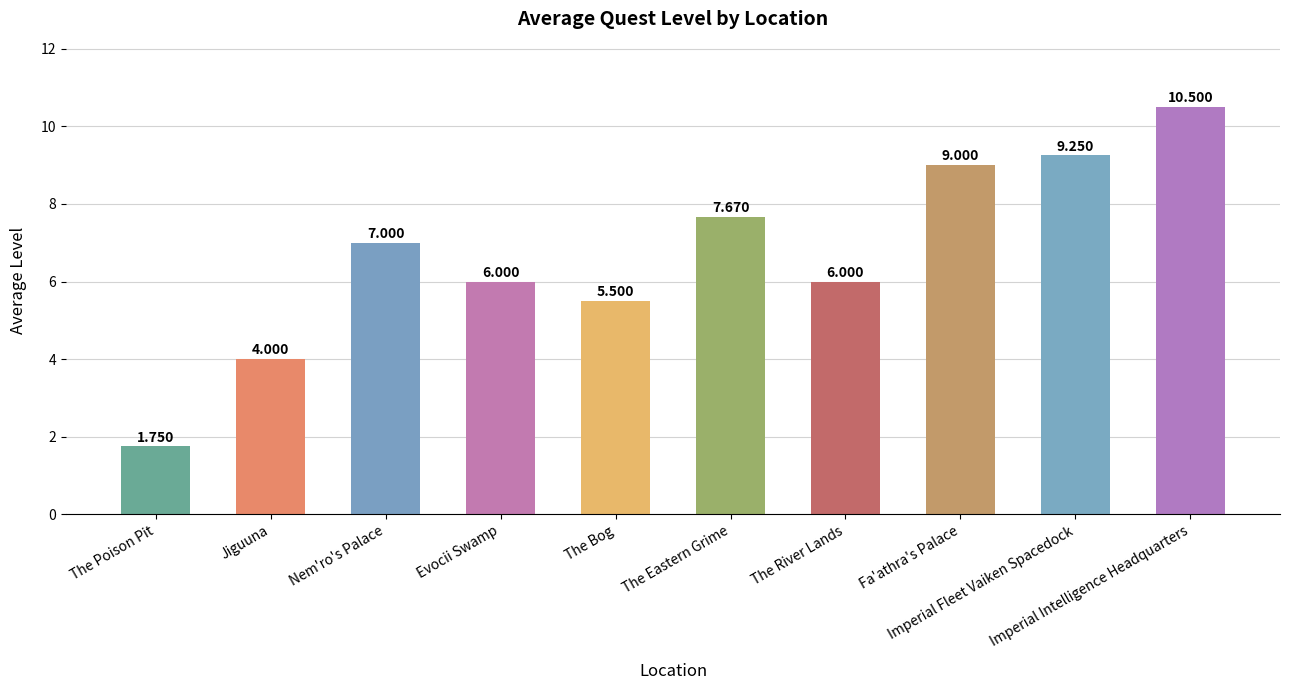

Reading left to right, transcribe all the data shown in this chart.

The Poison Pit=1.8	Jiguuna=4.0	Nem'ro's Palace=7.0	Evocii Swamp=6.0	The Bog=5.5	The Eastern Grime=7.7	The River Lands=6.0	Fa'athra's Palace=9.0	Imperial Fleet Vaiken Spacedock=9.2	Imperial Intelligence Headquarters=10.5